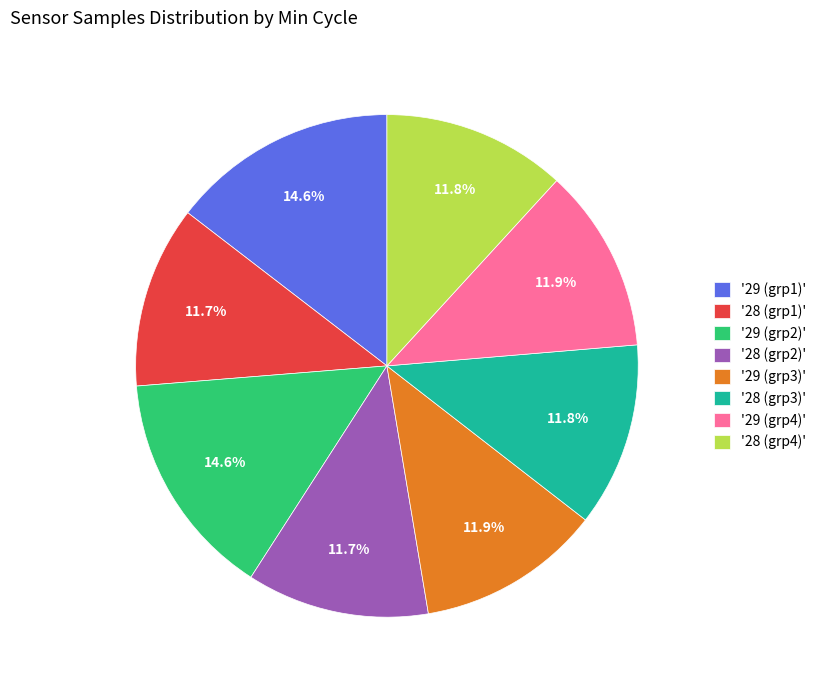

Is there any slice that represents more than half of the pie?

No